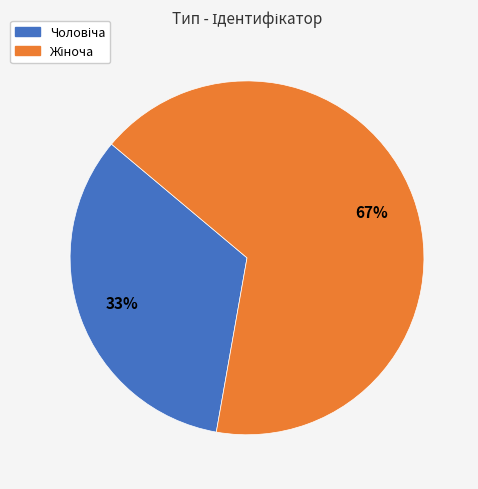

How many slices are in this pie chart?

2